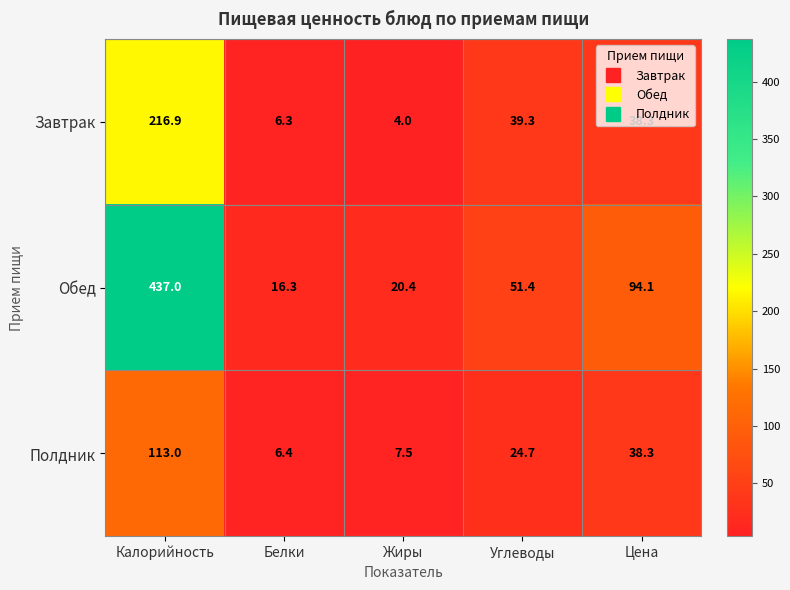

Which series has the largest total across all categories?

Обед